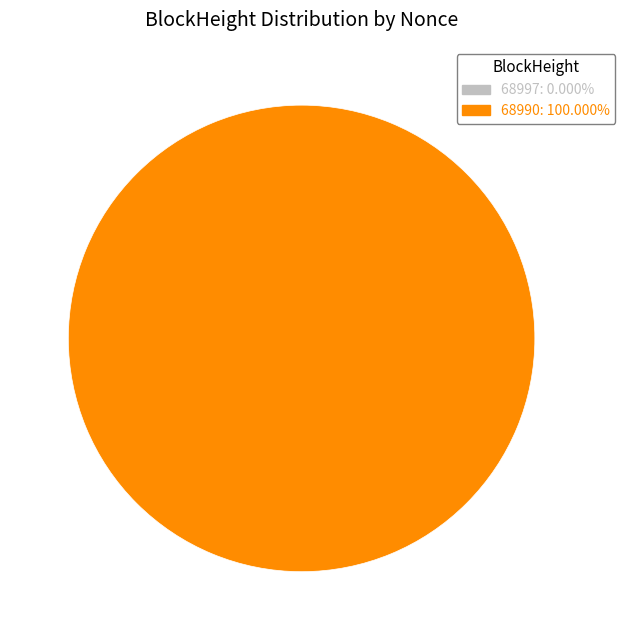

What percentage is NOT represented by 68997?

100.0%